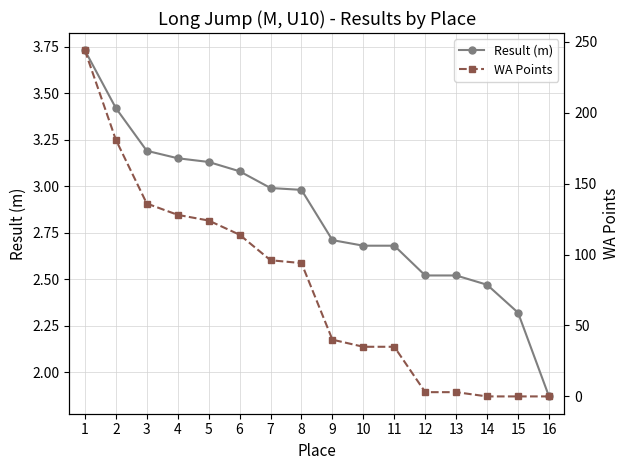

Reading right to left, extract all data points from this chart.

Result (m): 16=1.9	15=2.3	14=2.5	13=2.5	12=2.5	11=2.7	10=2.7	9=2.7	8=3.0	7=3.0	6=3.1	5=3.1	4=3.1	3=3.2	2=3.4	1=3.7
WA Points: 16=0.0	15=0.0	14=0.0	13=3.0	12=3.0	11=35.0	10=35.0	9=40.0	8=94.0	7=96.0	6=114.0	5=124.0	4=128.0	3=136.0	2=181.0	1=244.0